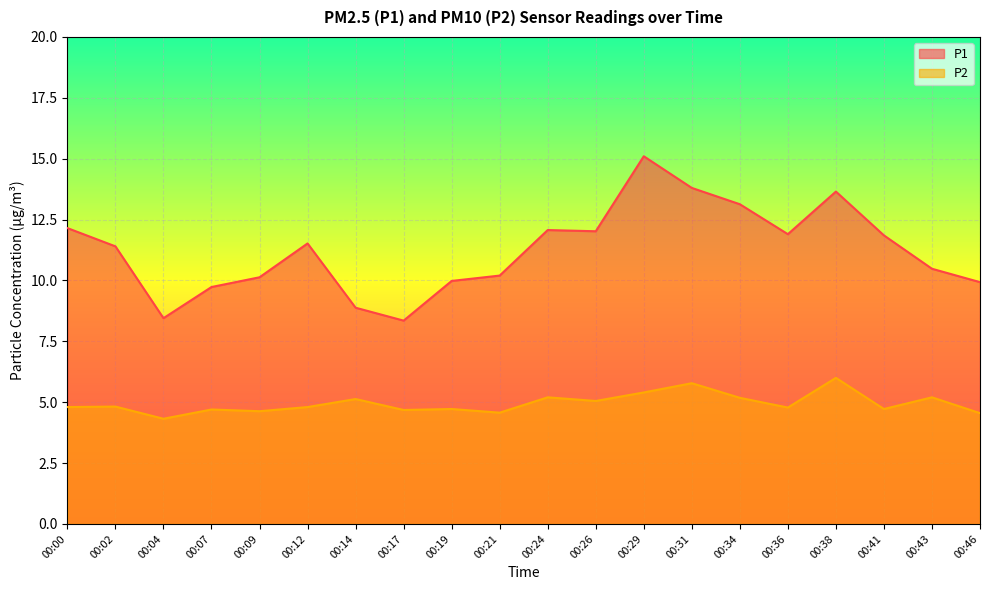

True or false: P2 has more than 1 points higher than both neighbors.

True